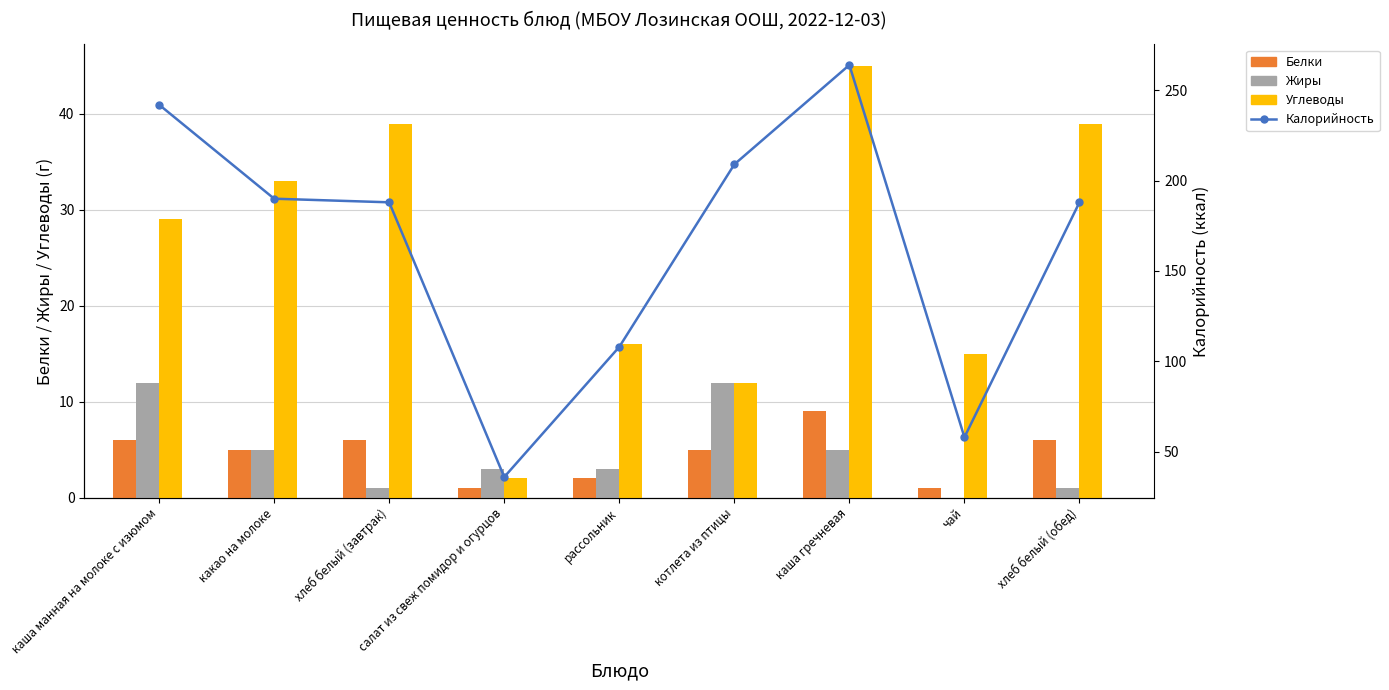

What is the maximum value shown in the chart?

264